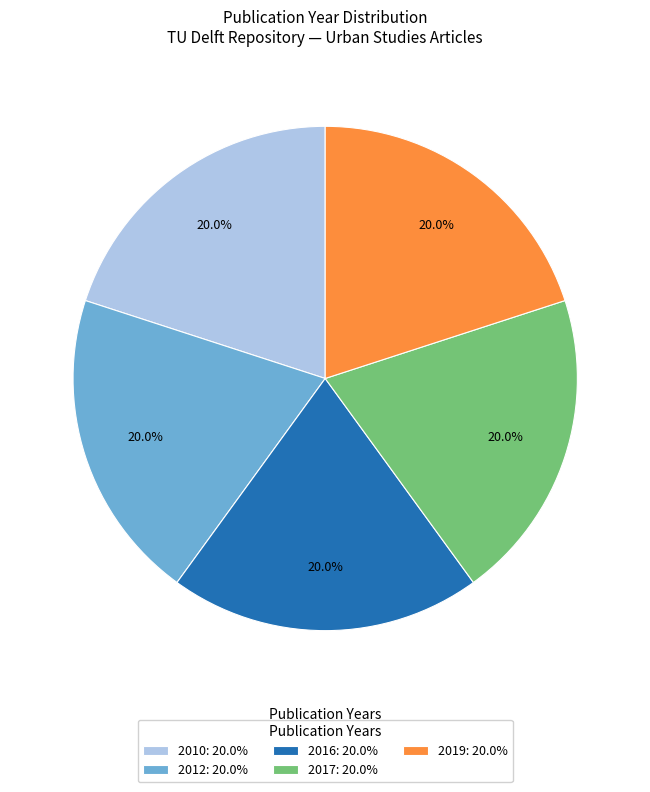

Does any single category account for the majority?

No